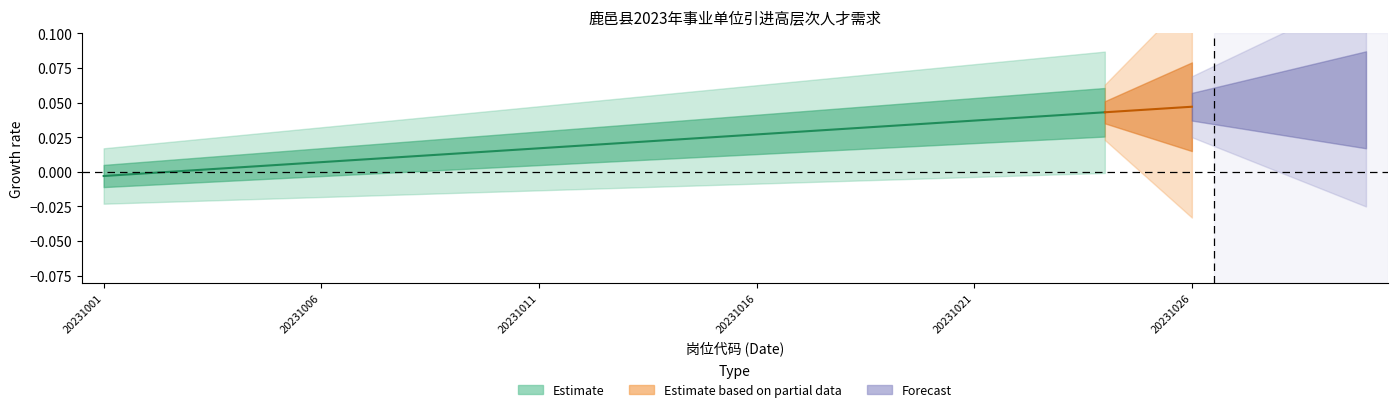

How many series are shown in this chart?

3